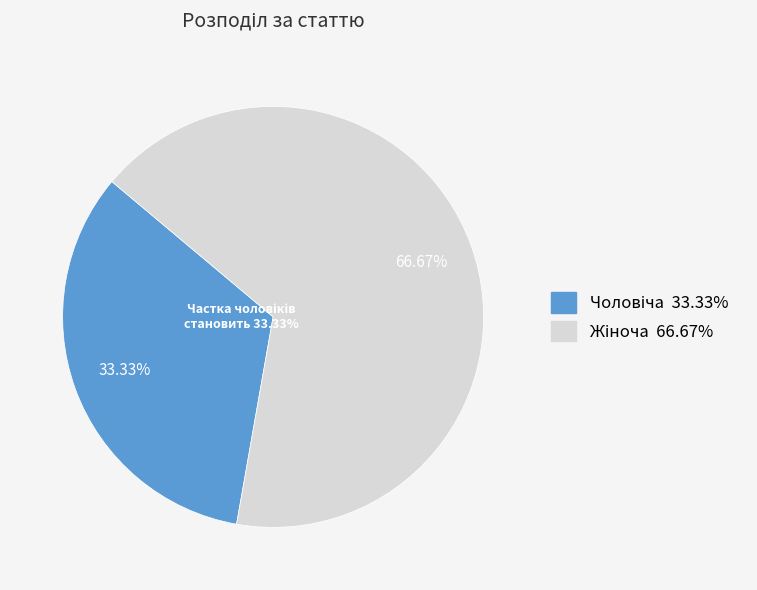

To the nearest percent, what is the difference between the Чоловіча and Жіноча slice percentages?

33%